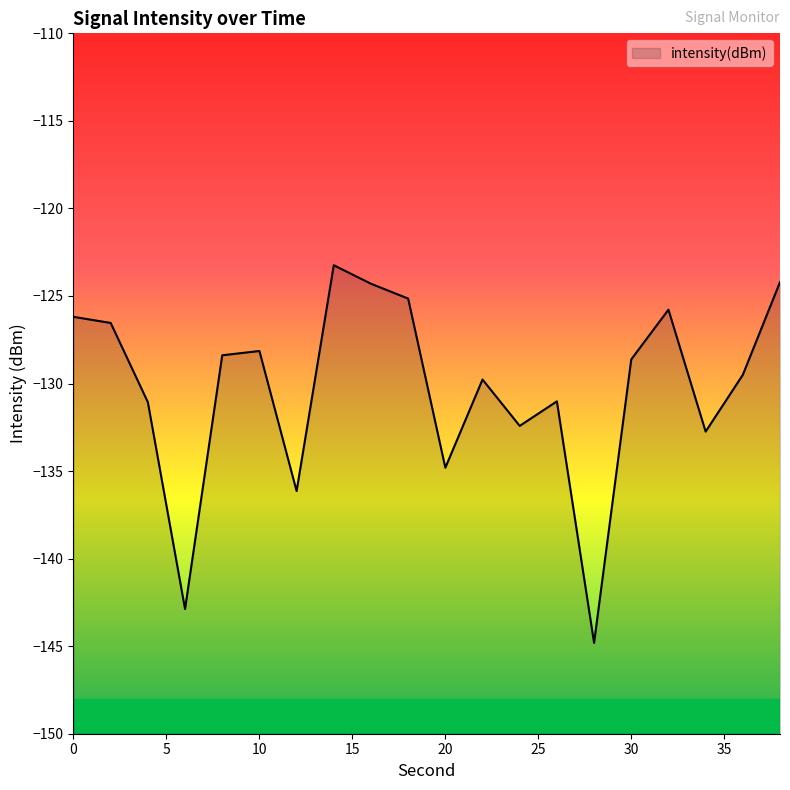

What is the difference between the maximum and second lowest values?

19.6